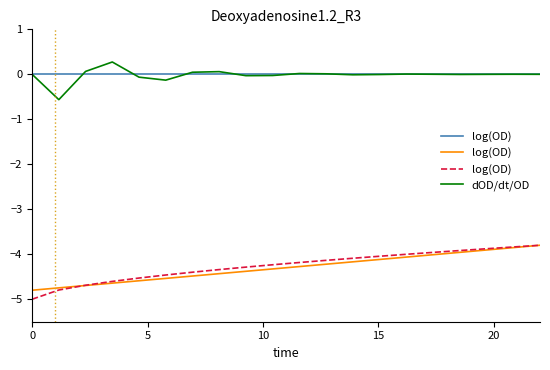

True or false: dOD/dt/OD has a value of 0.0 at 15.

True